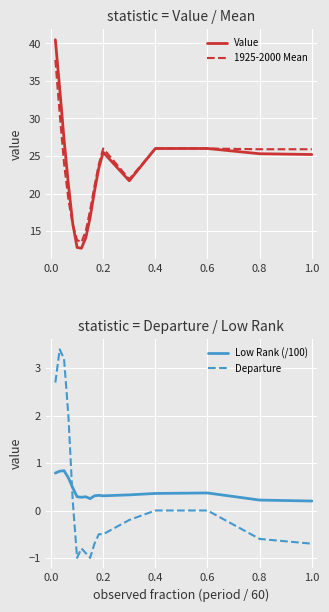

What is the maximum value for 1925-2000 Mean?

37.8